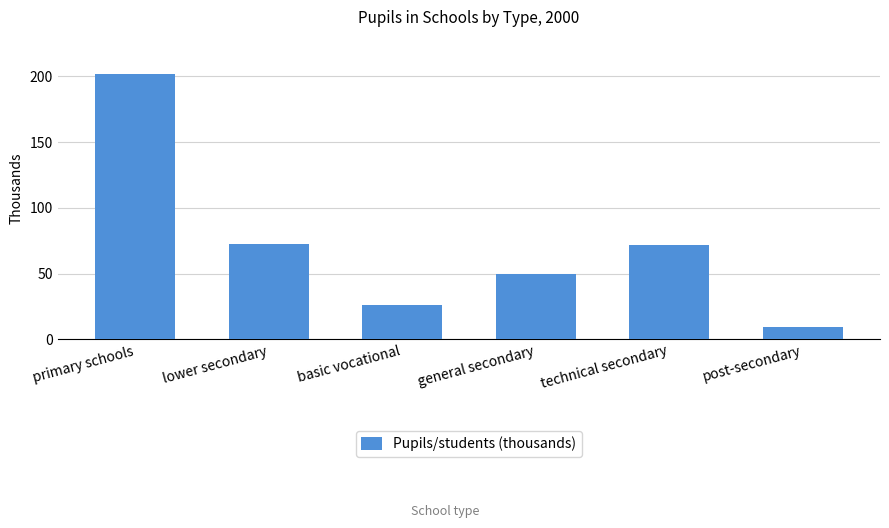

What is the label of the 5th bar from the left?

technical secondary